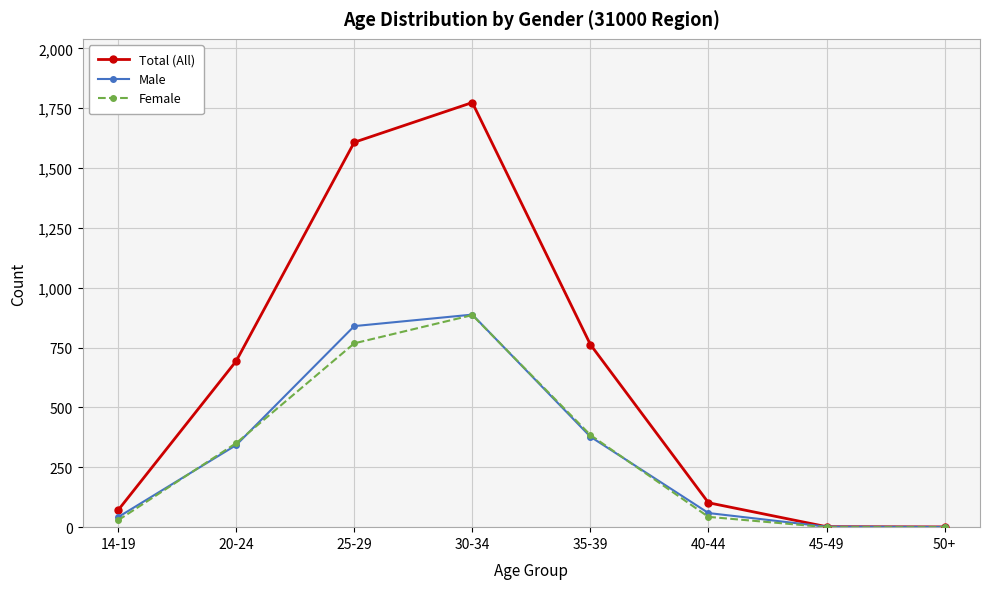

What is the label of the 7th point from the right?

20-24